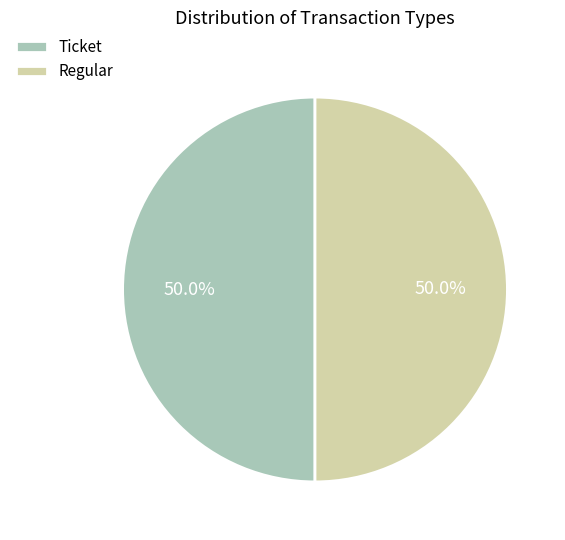

What is the ratio of the value at Regular to the value at Ticket?

1.0